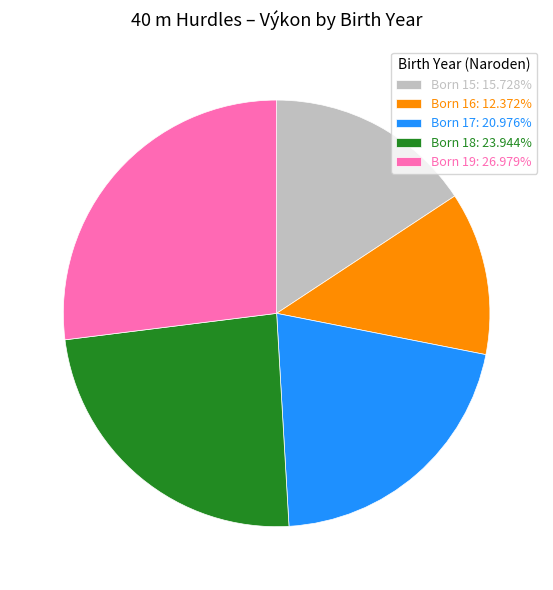

Does any single category account for the majority?

No